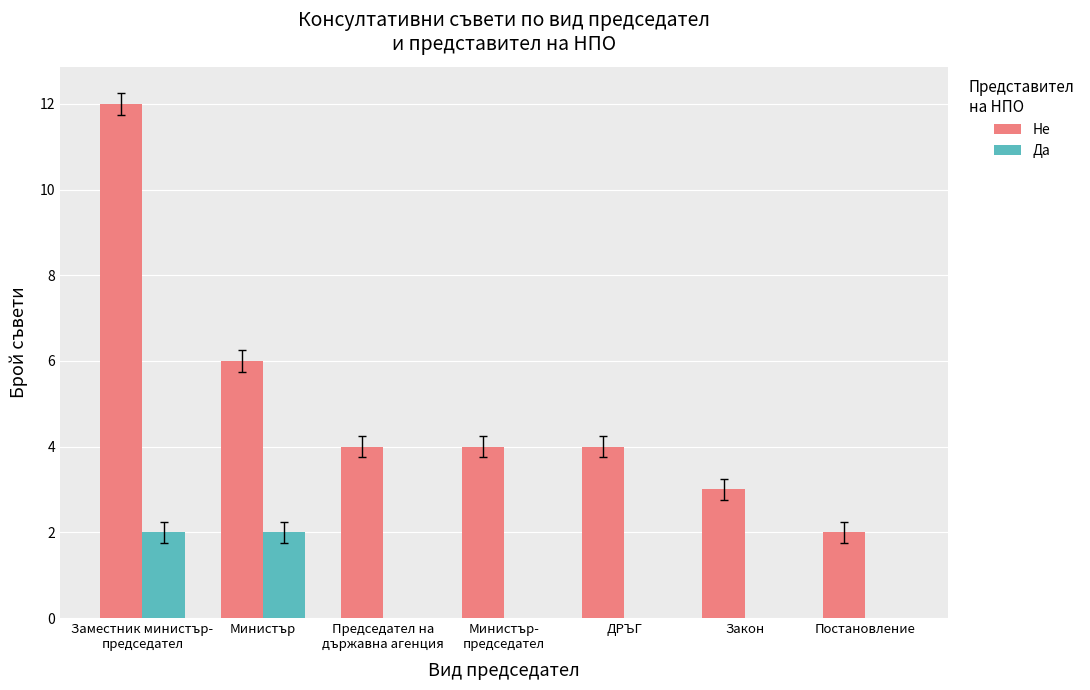

Where is Не nearest to the value 7?

Министър